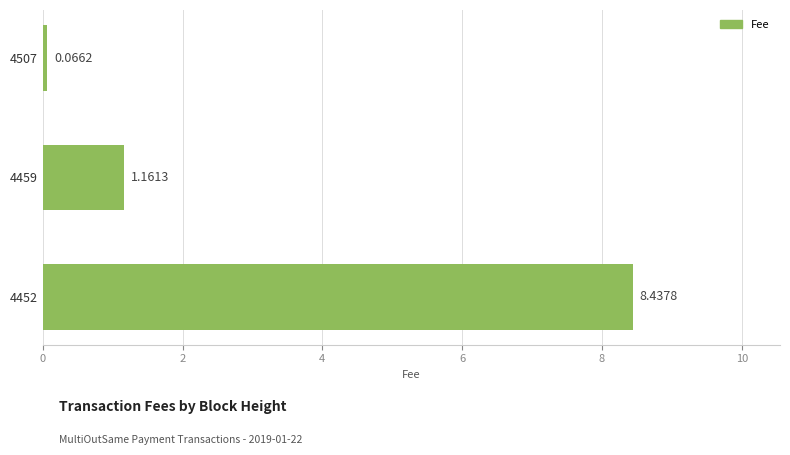

At which category does the chart reach its peak across all series?

4452